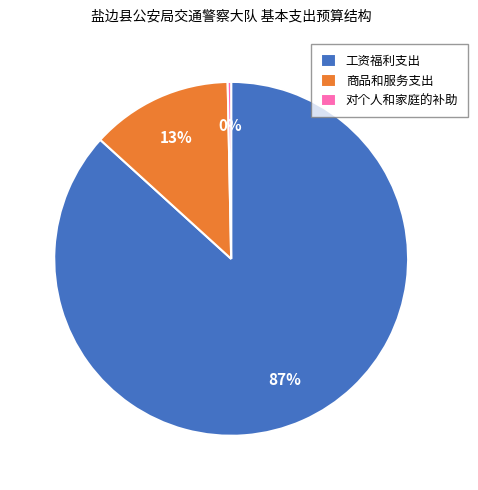

Which slice is the smallest?

对个人和家庭的补助